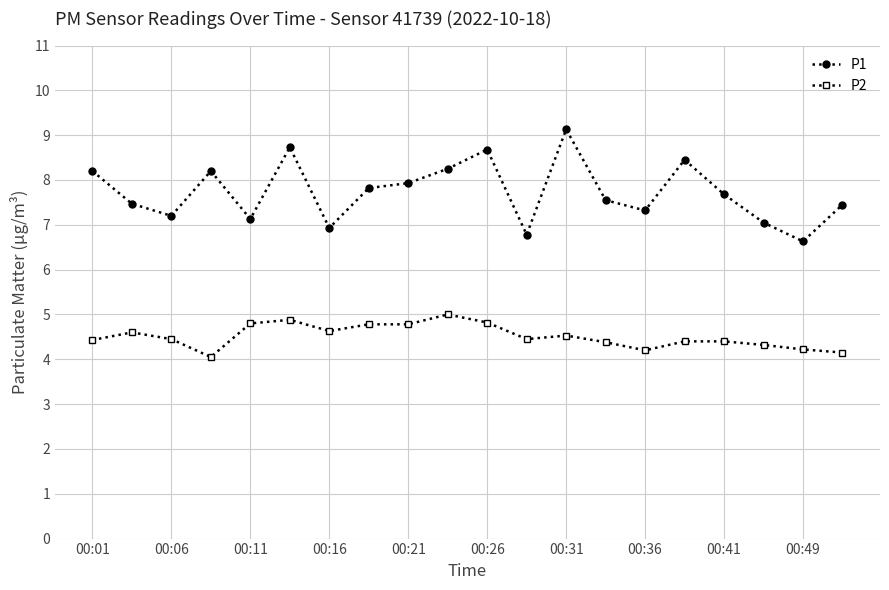

Which series has the largest range (max minus min)?

P1